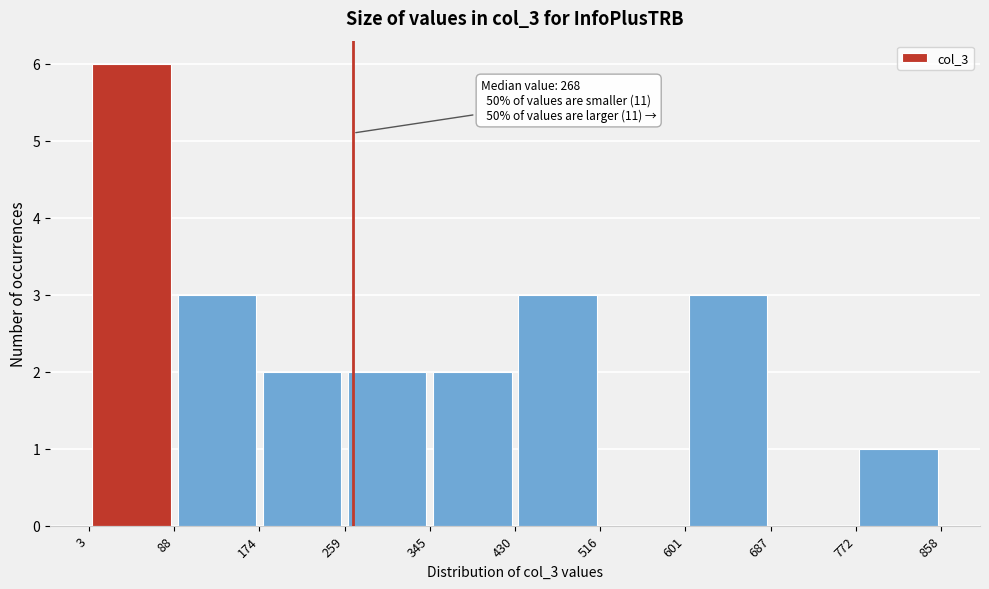

Which range on the x-axis has the tallest bar?

3 to 88